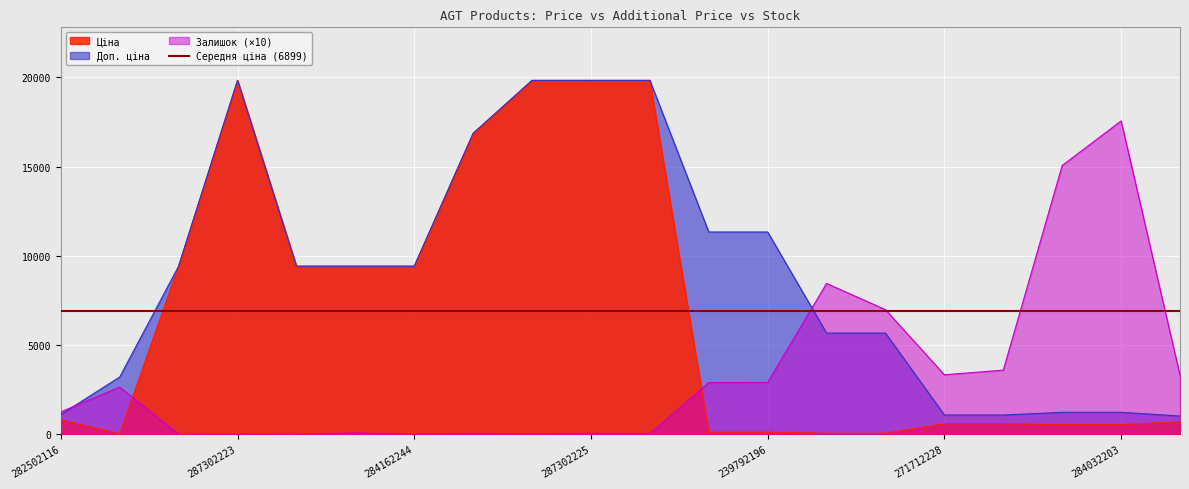

At which label is Залишок closest to 8780?

239752197